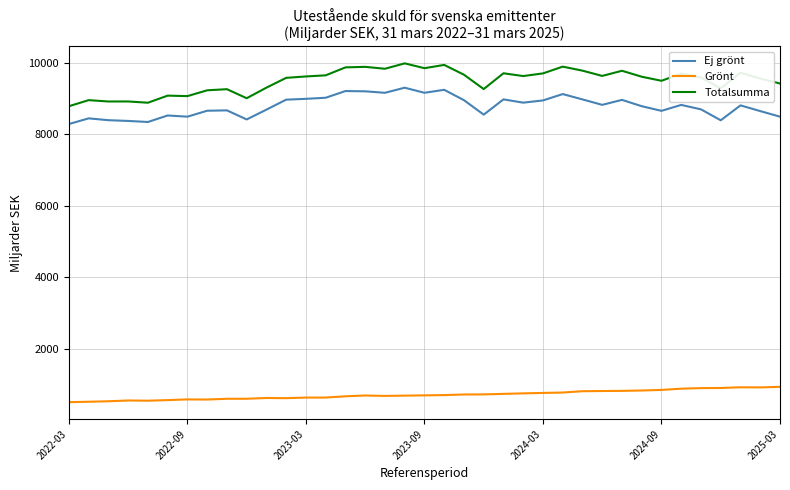

List the series in order of their peak value, highest first.

Totalsumma, Ej grönt, Grönt